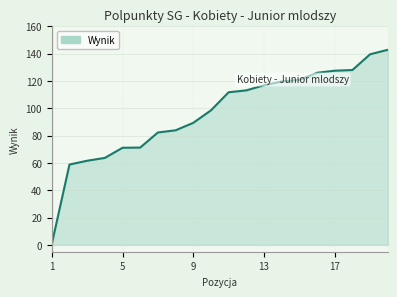

How many lines are shown in the chart?

1